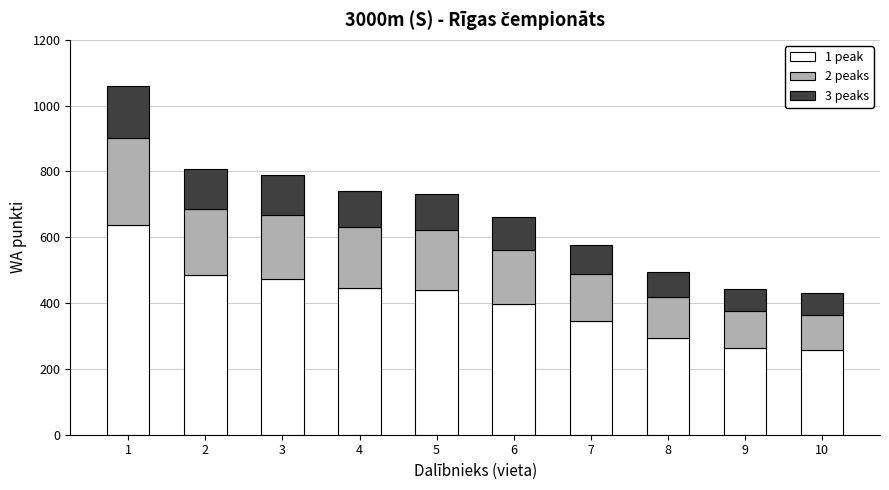

The value of 1 peak at 6 is 700. True or false?

False